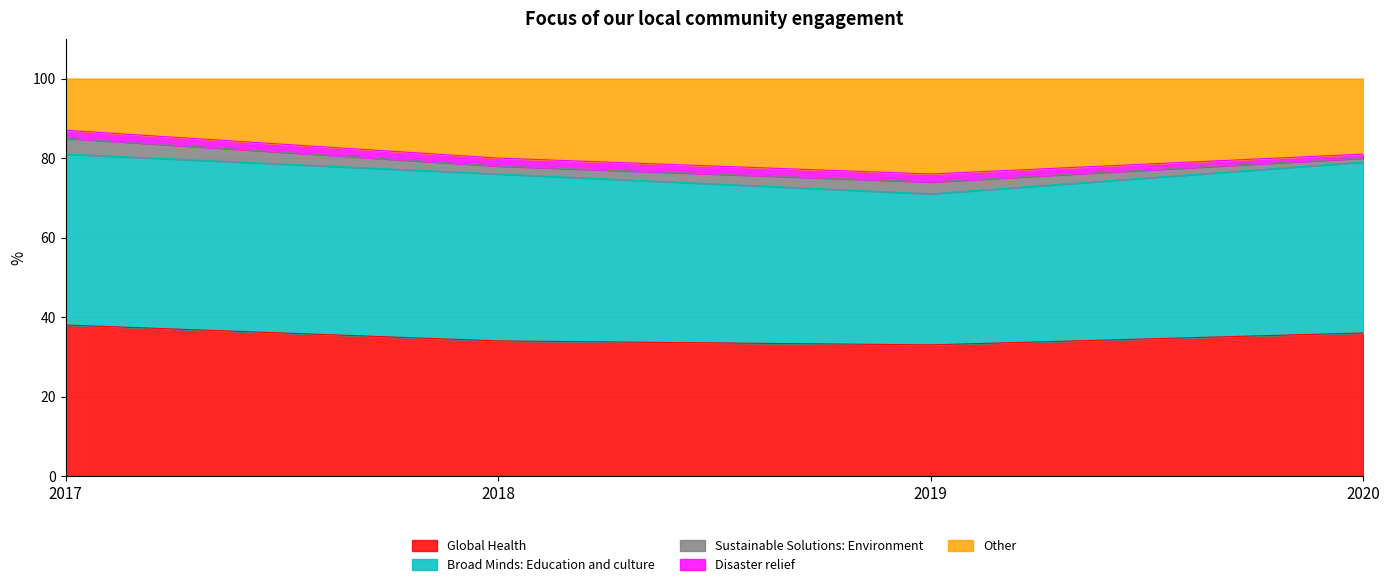

Is the value of Broad Minds: Education and culture at 2018 greater than the value of Sustainable Solutions: Environment at 2019?

Yes